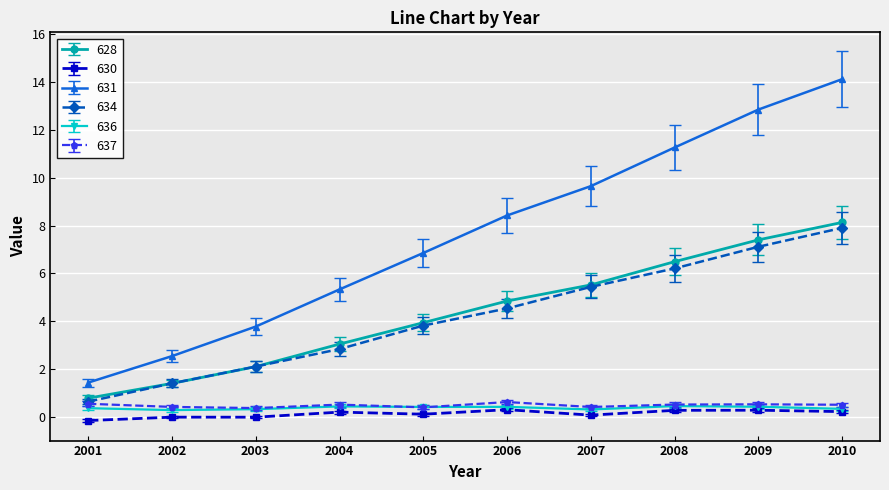

What is the sum of all 634 values?

42.0